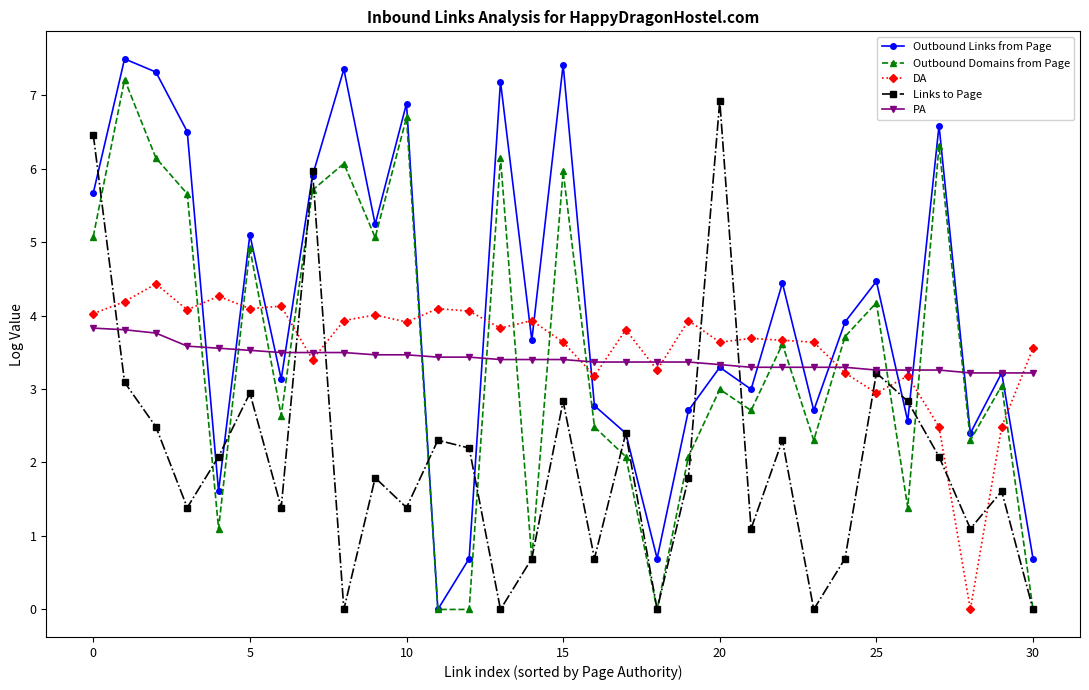

In Links to Page, how many points are lower than both neighbors (excluding endpoints)?

10